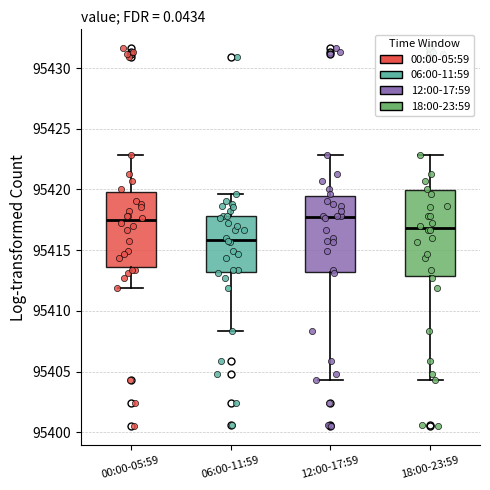

Where is the upper edge of the box for 06:00-11:59 on the y-axis? The values are not printed on the chart, so give them approximately, as read against the axis.

95418.0